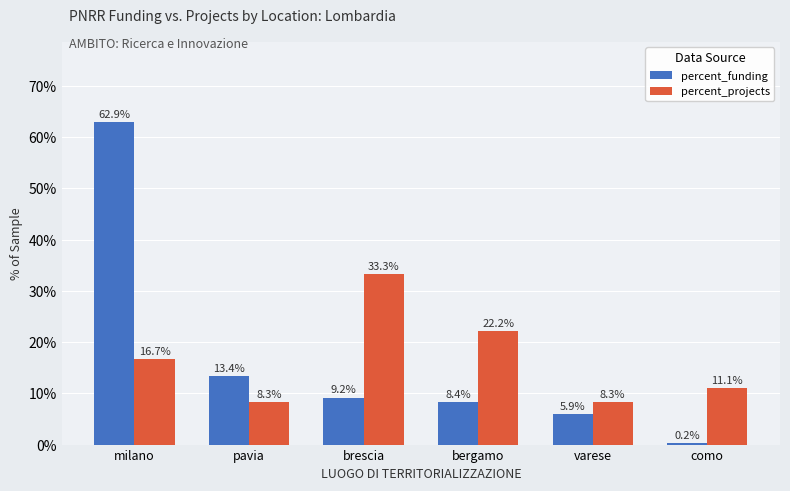

What is the label of the 5th bar from the left?

varese